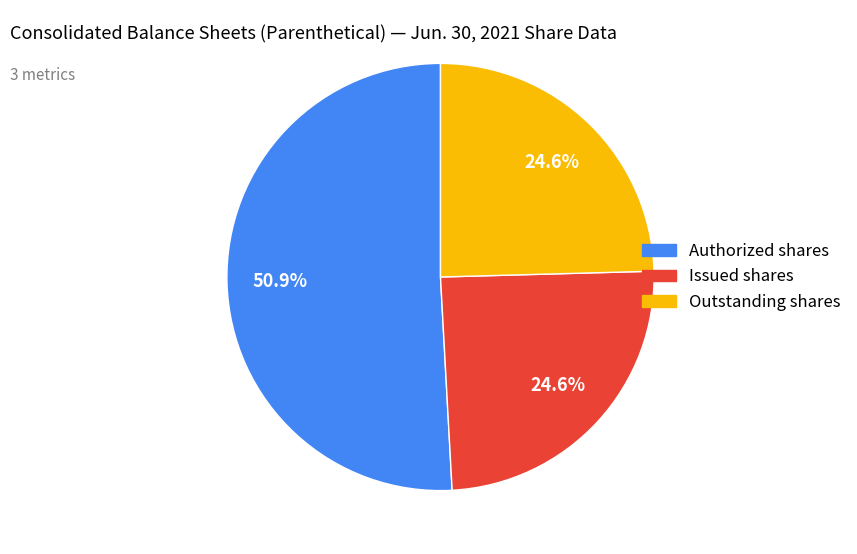

Does any single category account for the majority?

Yes